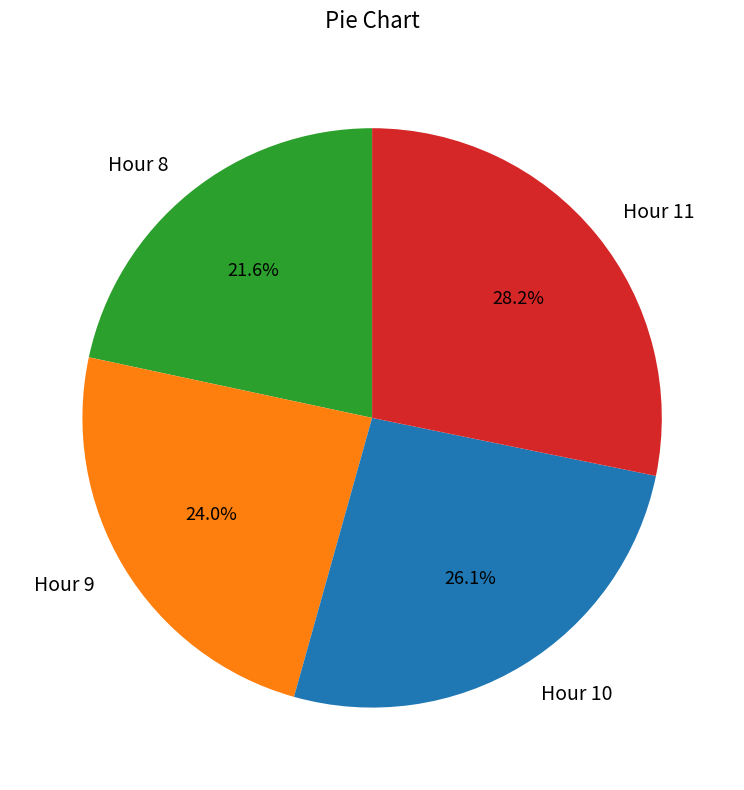

Combined, do Hour 10 and Hour 9 account for over 50%?

Yes